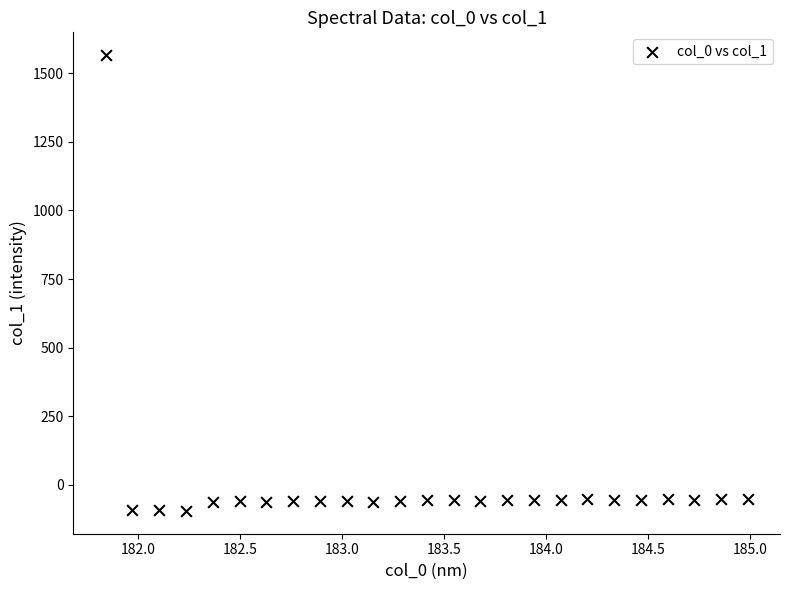

What is the range of Y values (max minus min)?

1661.5